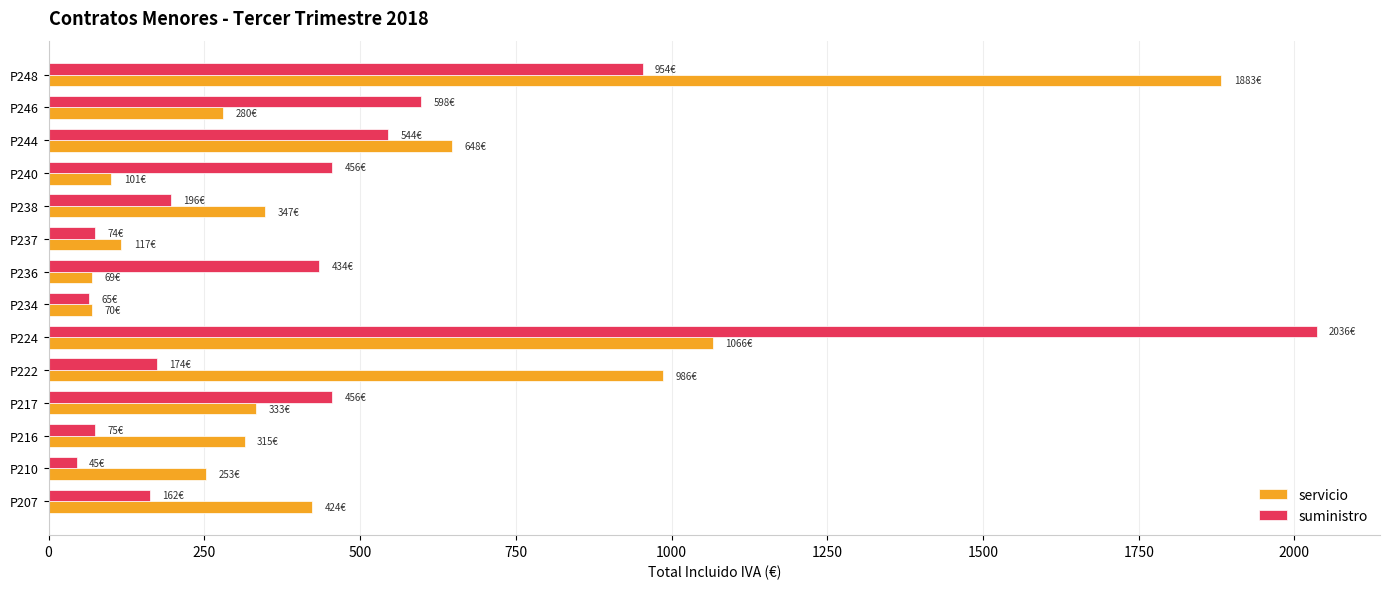

At P207, list the series in order from largest to smallest.

servicio, suministro